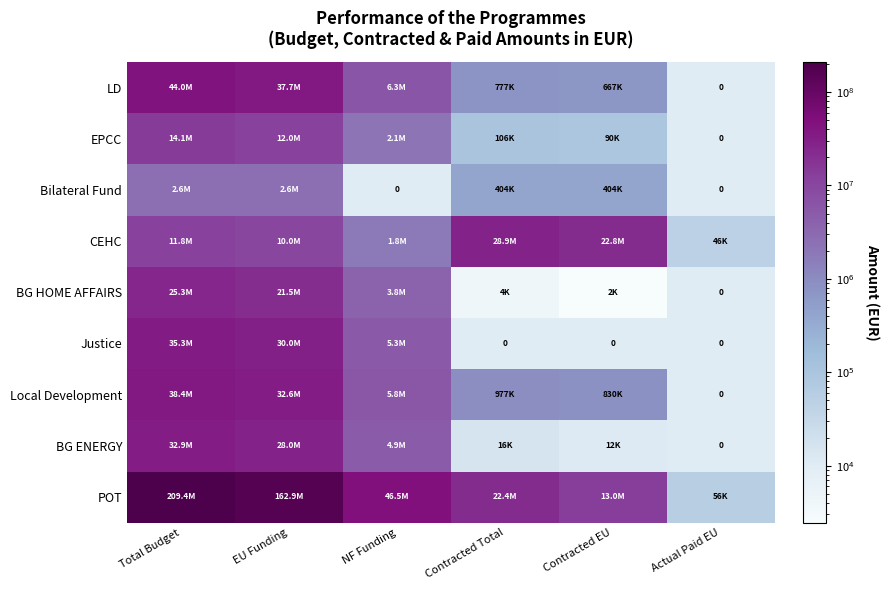

What is the sum of the BG HOME AFFAIRS values at NF Funding and EU Funding?

25293730.0